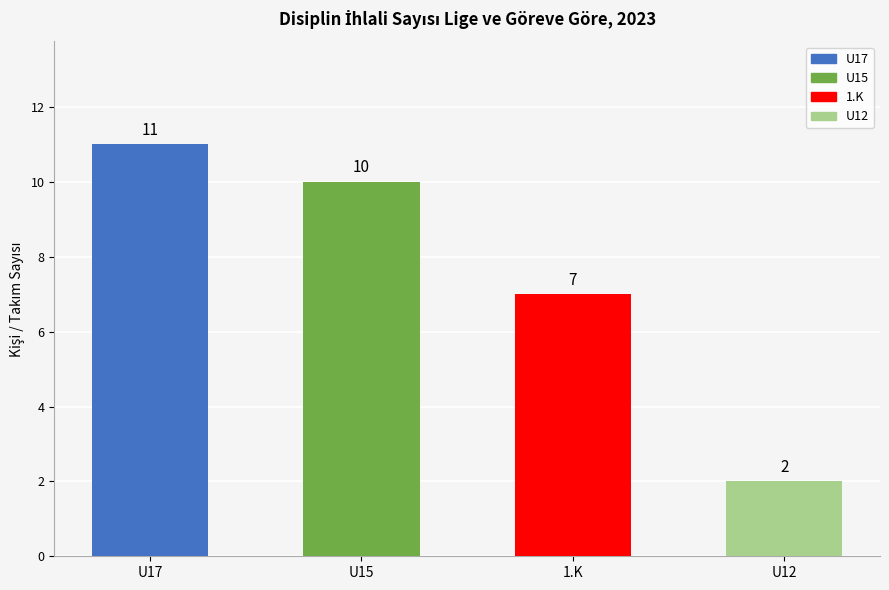

What is the greatest value displayed?

11